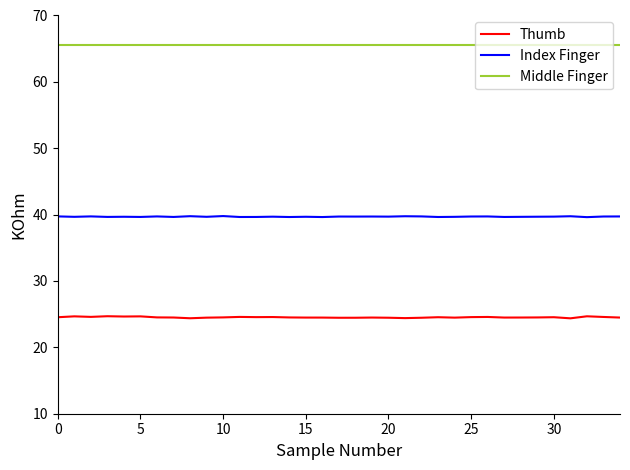

True or false: Thumb and Middle Finger cross at least once.

False